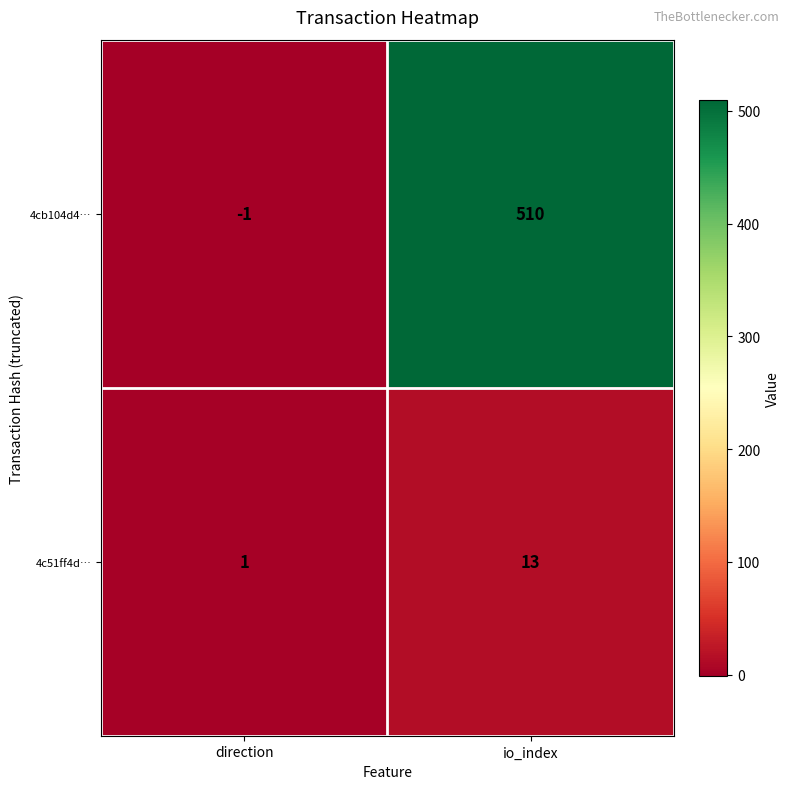

The 4cb104d4… series shows -1 at direction. True or false?

True